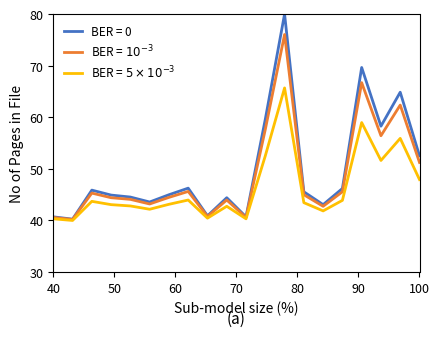

What is the greatest value displayed?

80.0